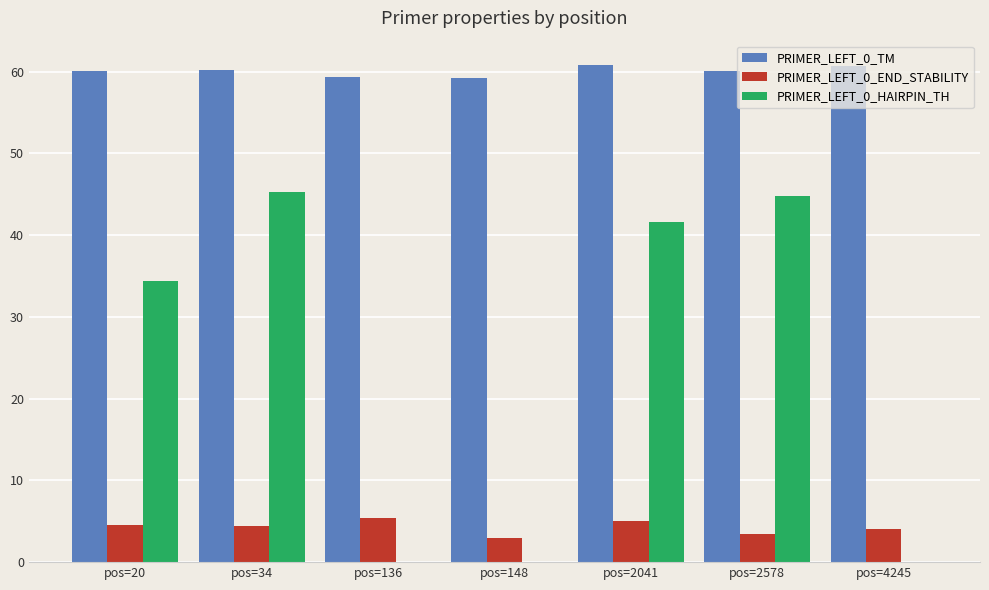

What is the sum of all PRIMER_LEFT_0_HAIRPIN_TH values?

166.2